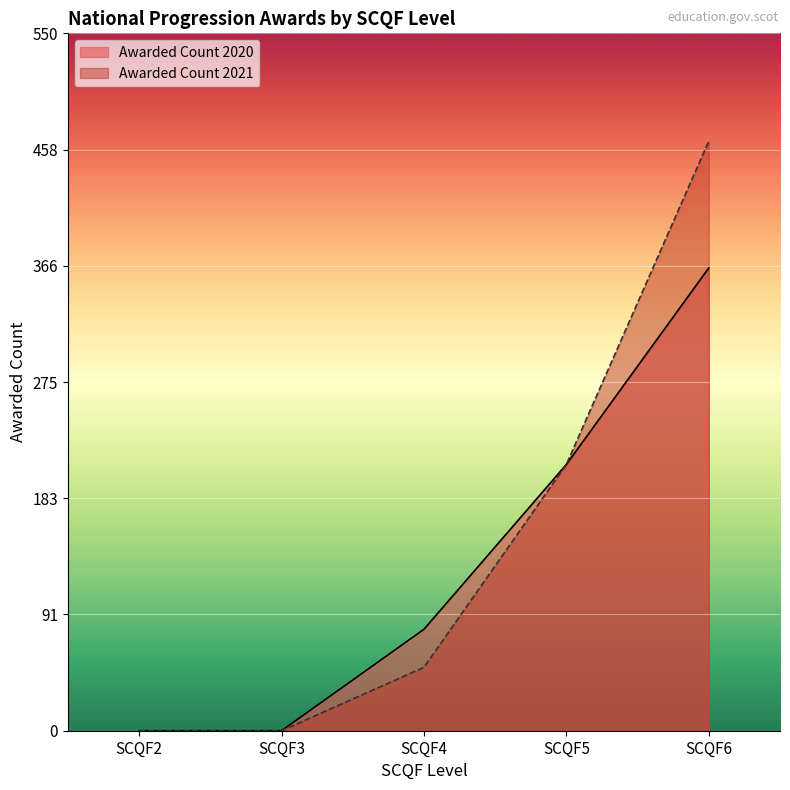

True or false: Awarded Count 2020 has more than 1 points higher than both neighbors.

False